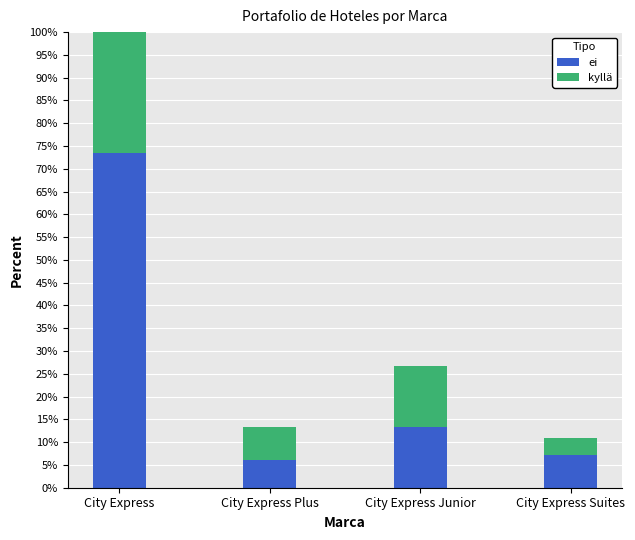

Is it true that ei equals 4.1 at City Express Suites?

False